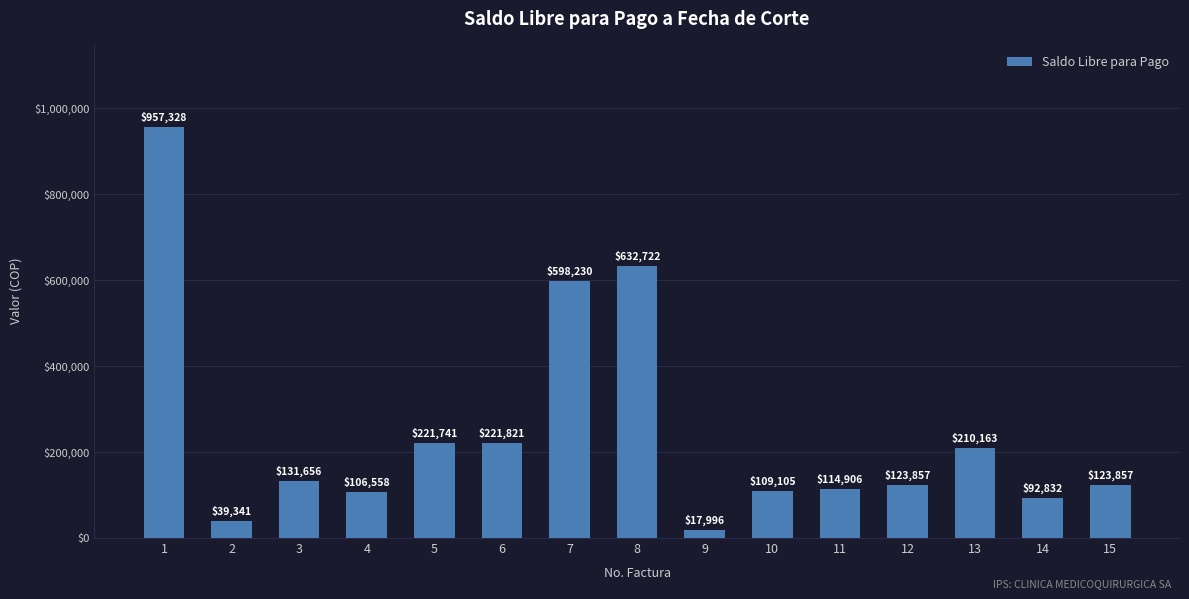

Between 14 and 3, which is larger?

3